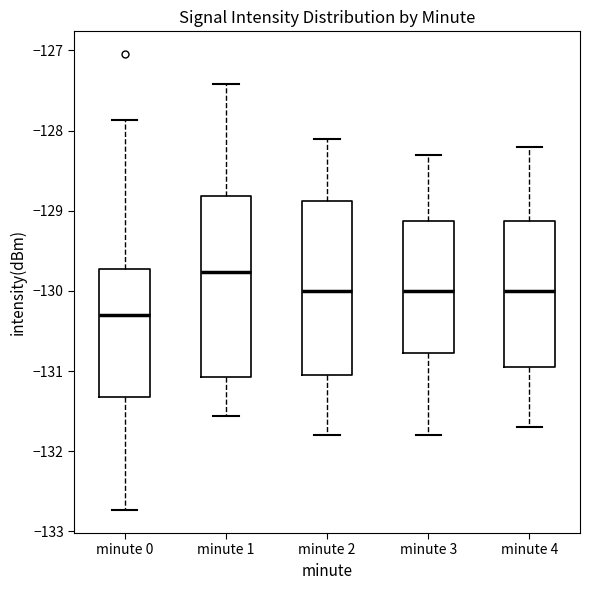

Reading left to right, read every box against the y-axis: the position of its median line, the range the box covers, and the ends of its whiskers. The values are not printed on the chart, so give them approximately, as read against the axis.

minute 0: median -130.3, box -131.3 to -129.7, whiskers -132.7 to -127.9
minute 1: median -129.8, box -131.1 to -128.8, whiskers -131.6 to -127.4
minute 2: median -130.0, box -131.0 to -128.9, whiskers -131.8 to -128.1
minute 3: median -130.0, box -130.8 to -129.1, whiskers -131.8 to -128.3
minute 4: median -130.0, box -130.9 to -129.1, whiskers -131.7 to -128.2